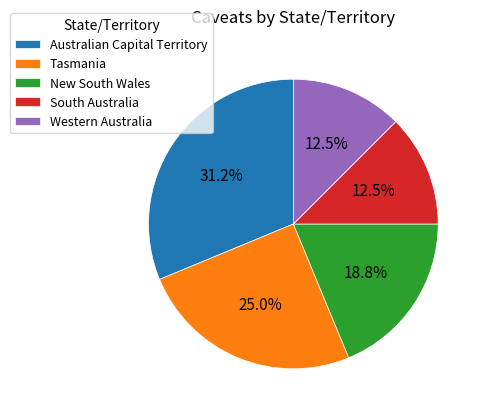

How many slices are in this pie chart?

5